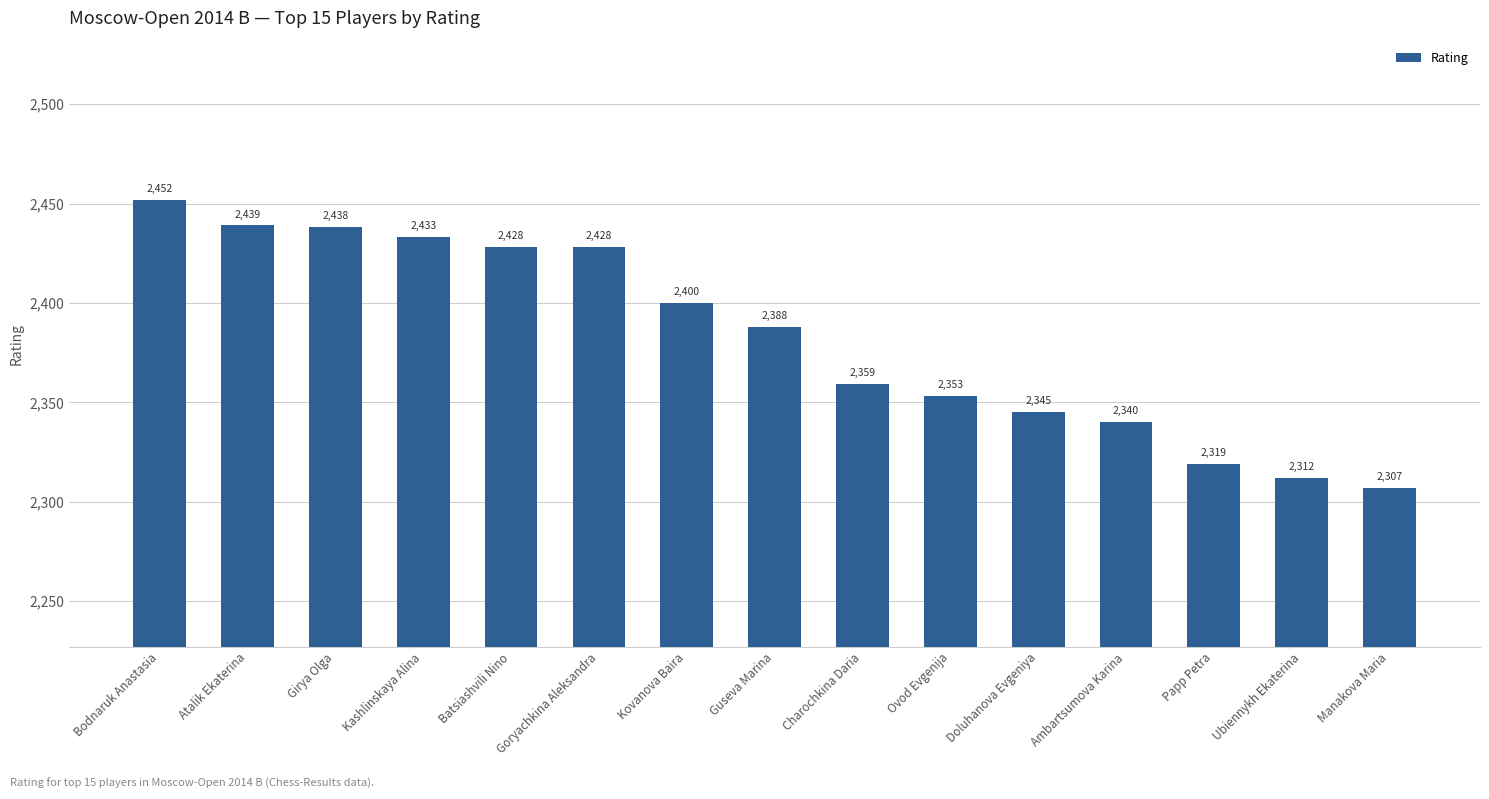

What is the label of the 3rd bar from the left?

Girya Olga